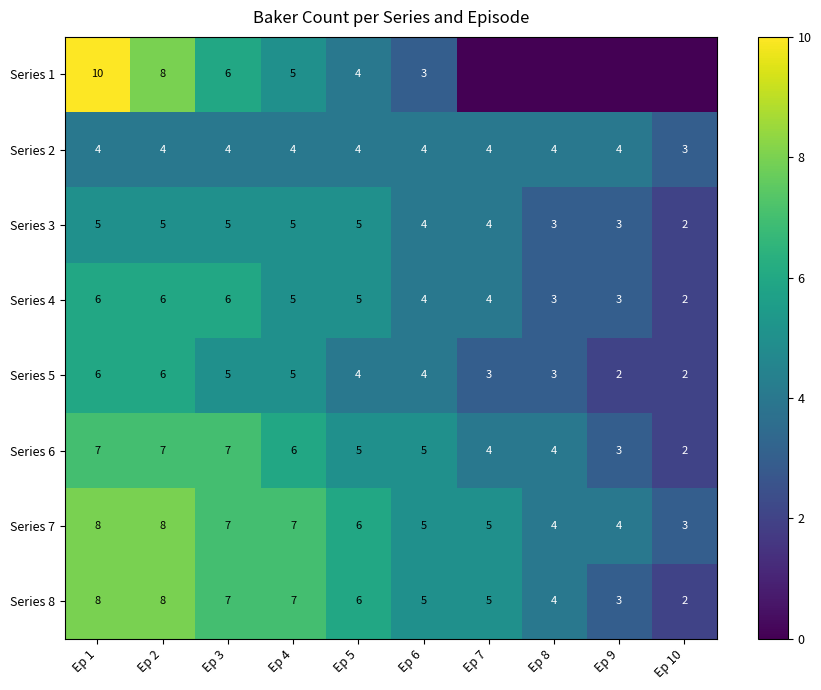

Is it true that Series 5 equals 4 at Ep 2?

False